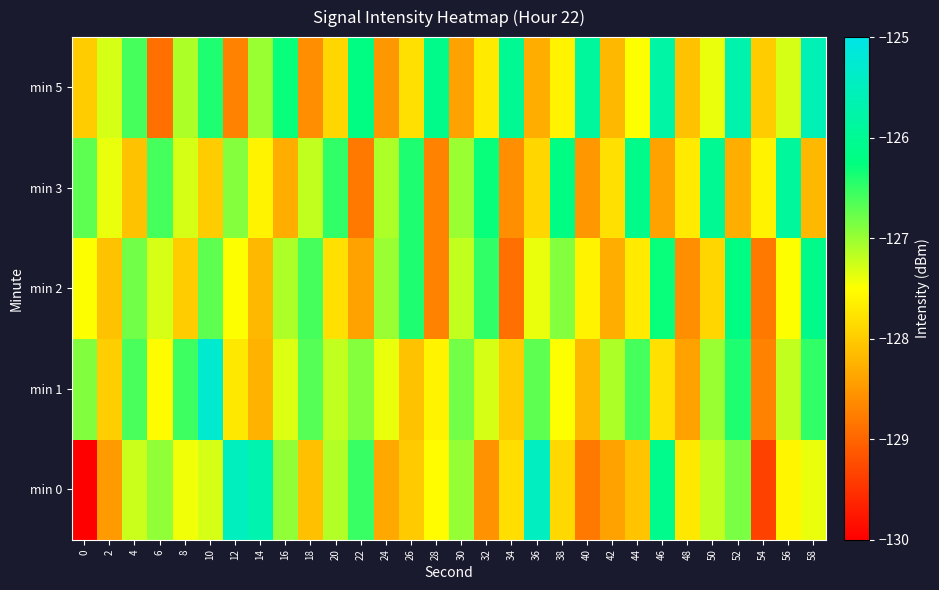

At 2, list the series in order from smallest to largest.

min 0, min 2, min 1, min 3, min 5